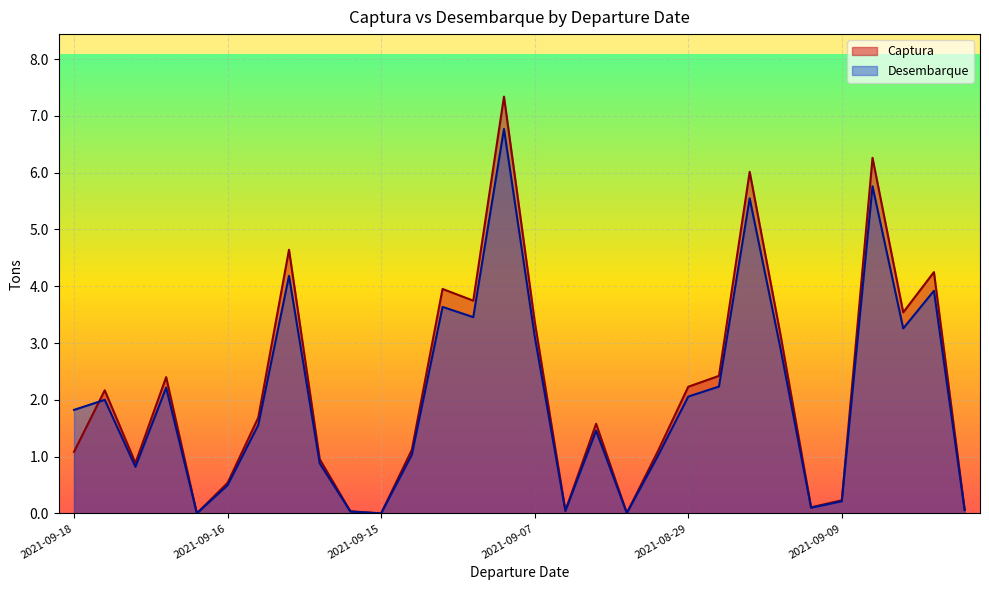

At which category does Captura reach its first local valley?

2021-09-14